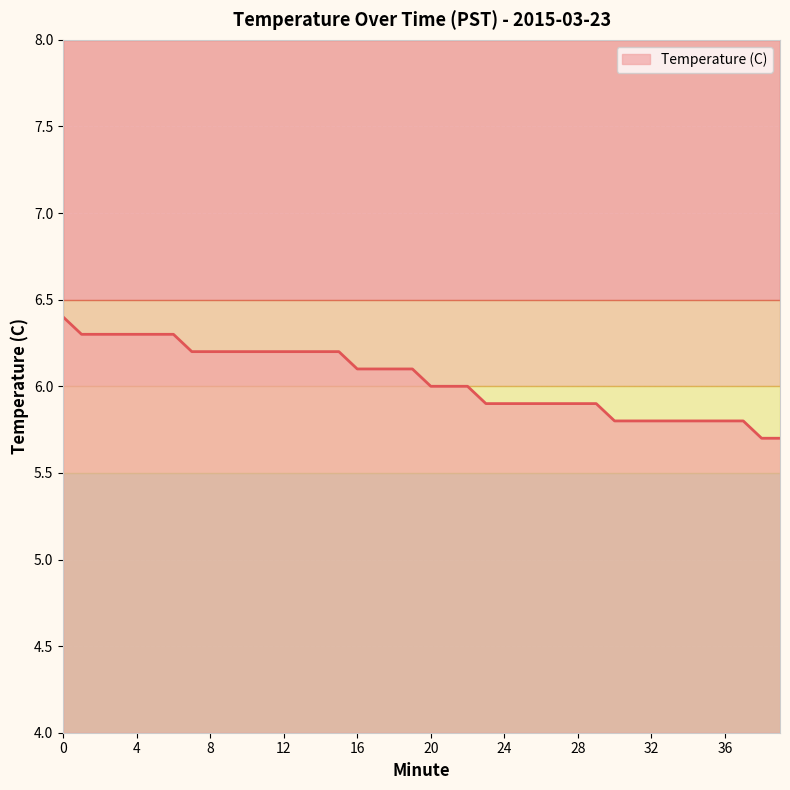

What is the difference between the maximum and minimum values?

0.7